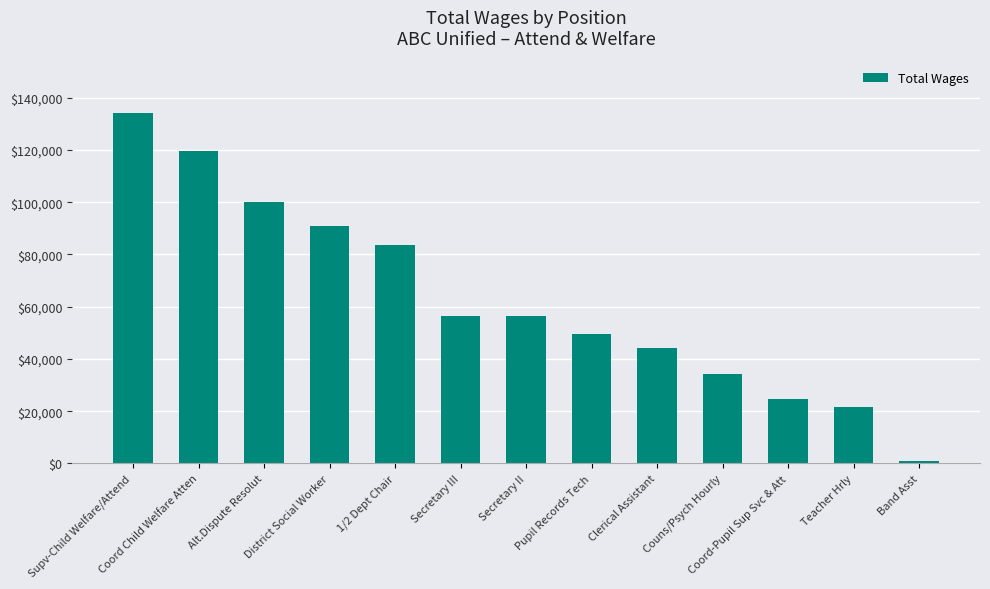

Between Couns/Psych Hourly and Supv-Child Welfare/Attend, which is larger?

Supv-Child Welfare/Attend